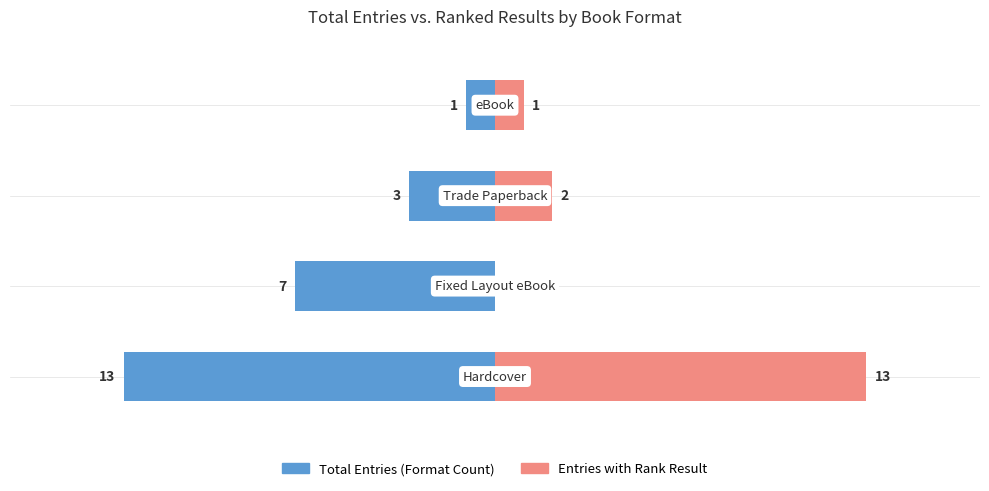

What is the value of the Entries with Rank Result bar at the 3rd from the left?

2